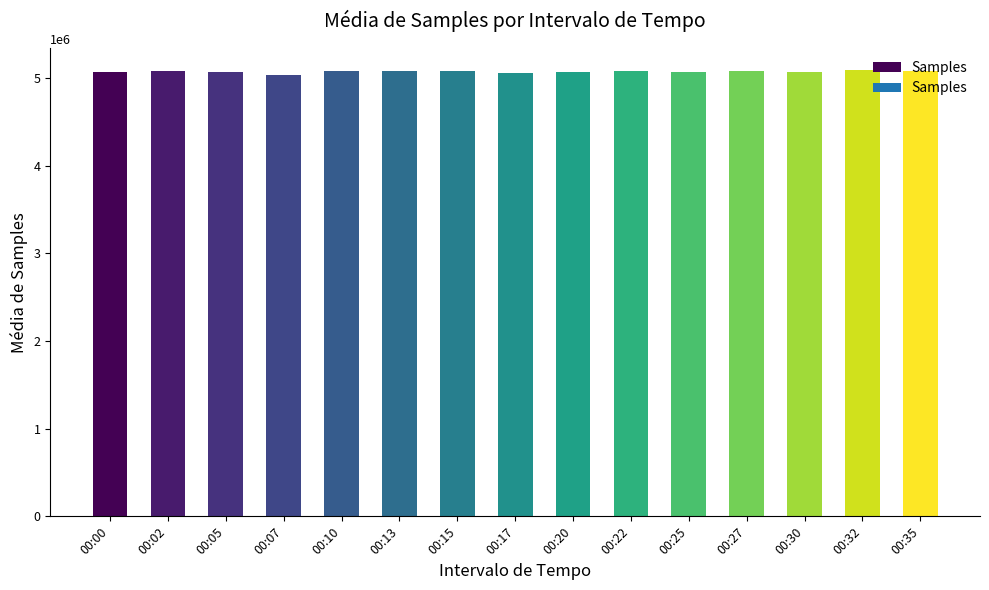

How many distinct data groups are displayed?

1